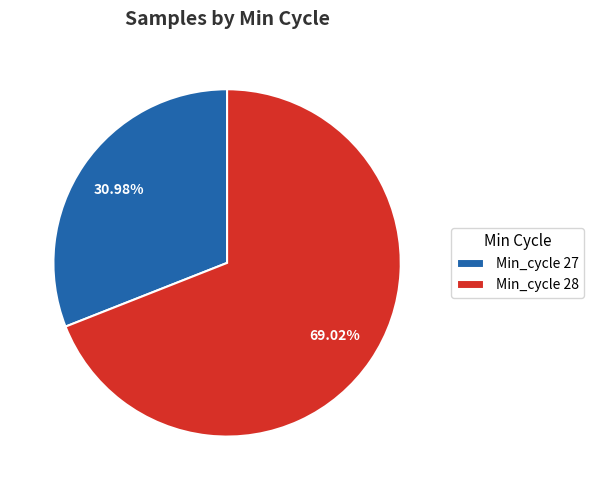

Do Min_cycle 27 and Min_cycle 28 together represent more than half of the pie?

Yes